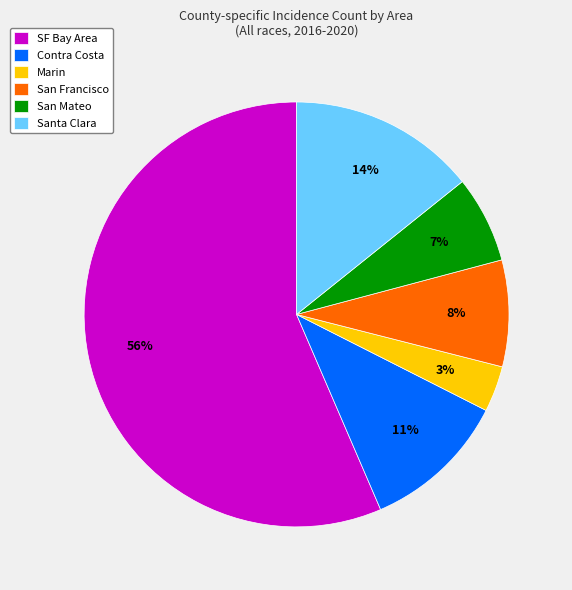

Which category has the biggest portion of the pie?

SF Bay Area